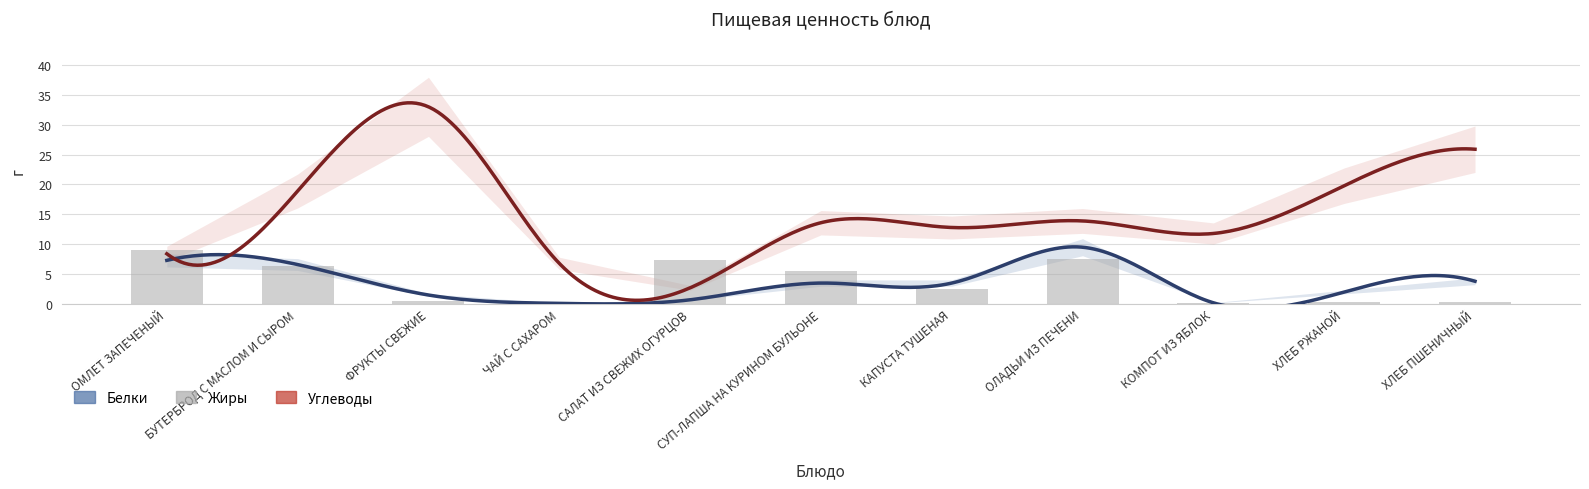

What are all the series names shown in the legend?

Белки, Жиры, Углеводы